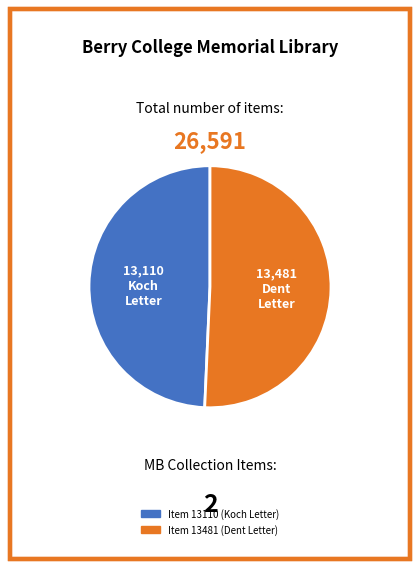

Is there any slice that represents more than half of the pie?

Yes